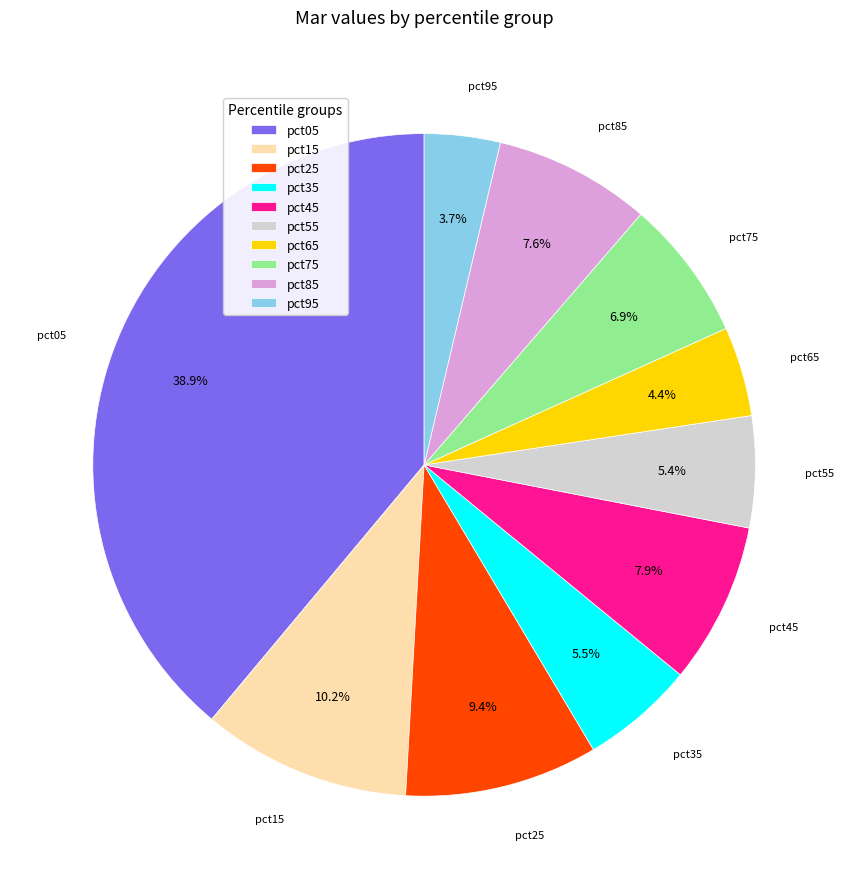

How many slices are in this pie chart?

10